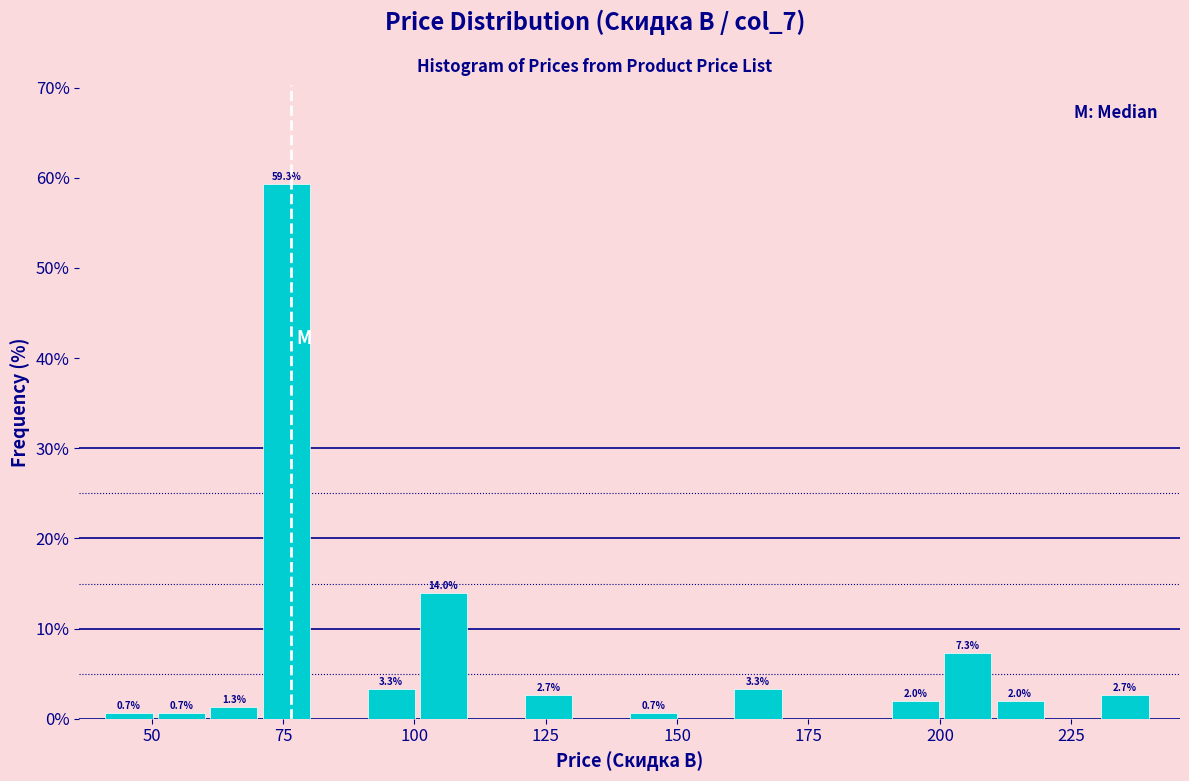

Around what value on the x-axis is the tallest bar? Give the approximate position of its centre, as read against the axis.

75